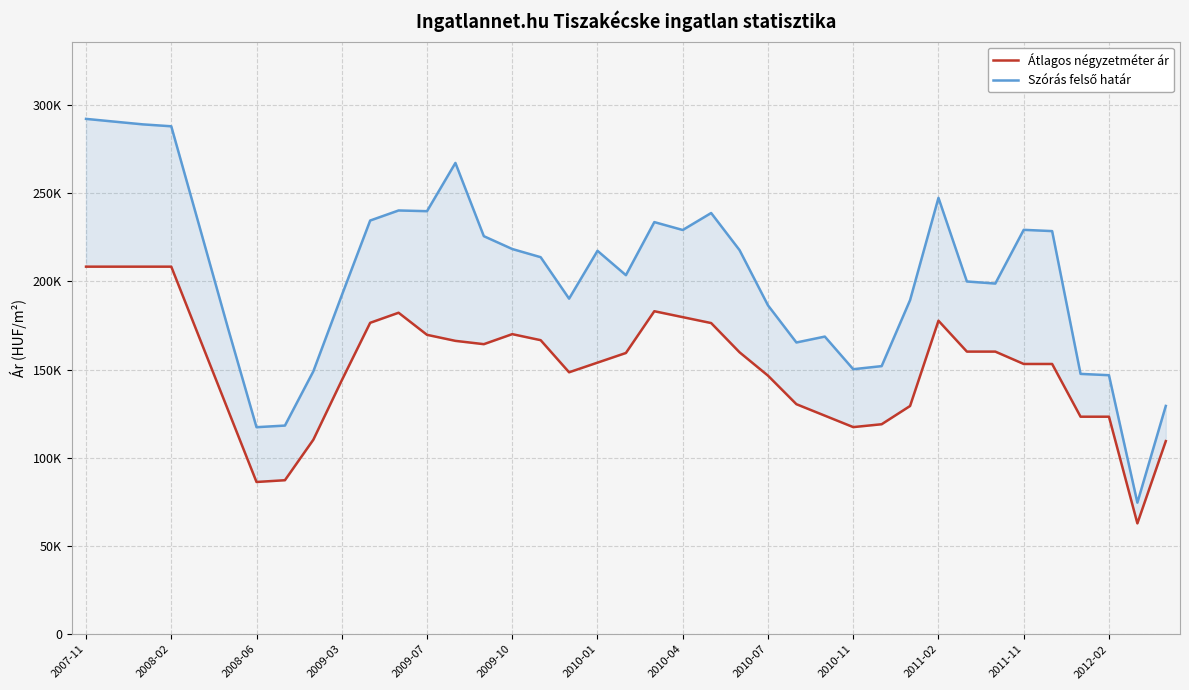

Is the value of Átlagos négyzetméter ár at 16 greater than the value of Szórás felső határ at 2008-06?

No